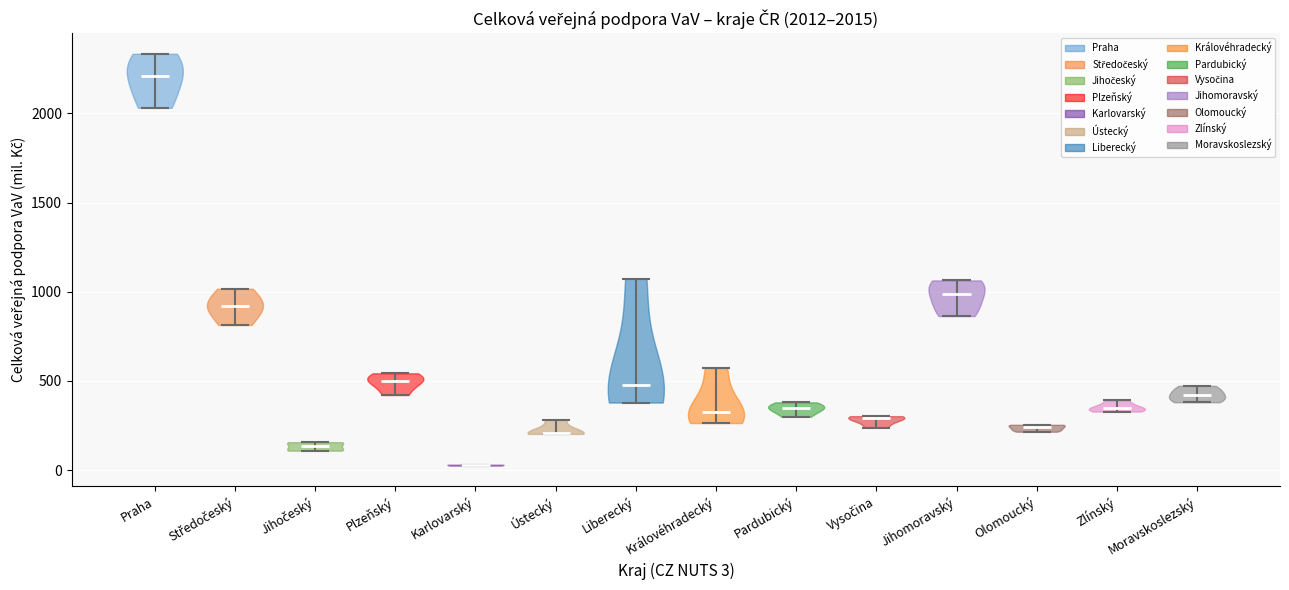

Which violin has the lowest median line?

Karlovarský